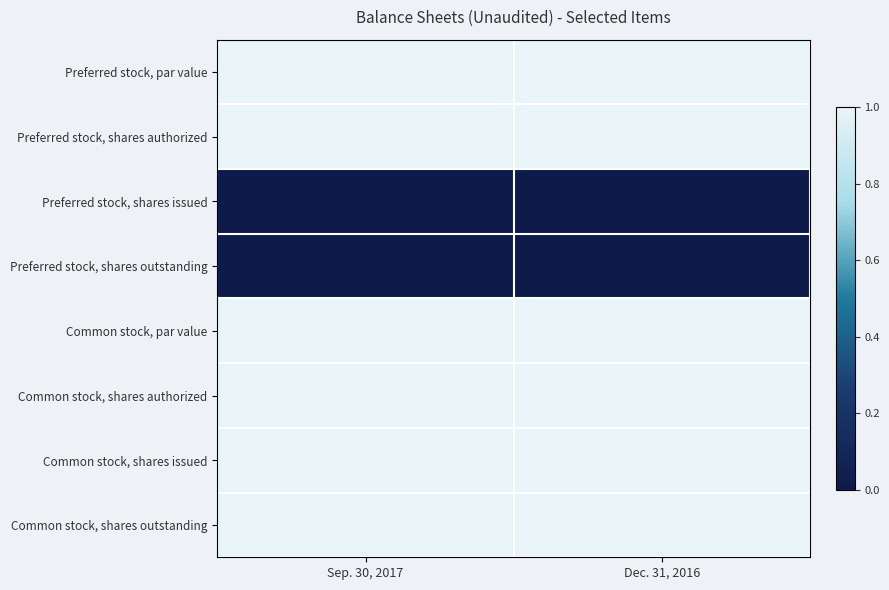

Between Sep. 30, 2017 and Dec. 31, 2016, which is larger?

Sep. 30, 2017